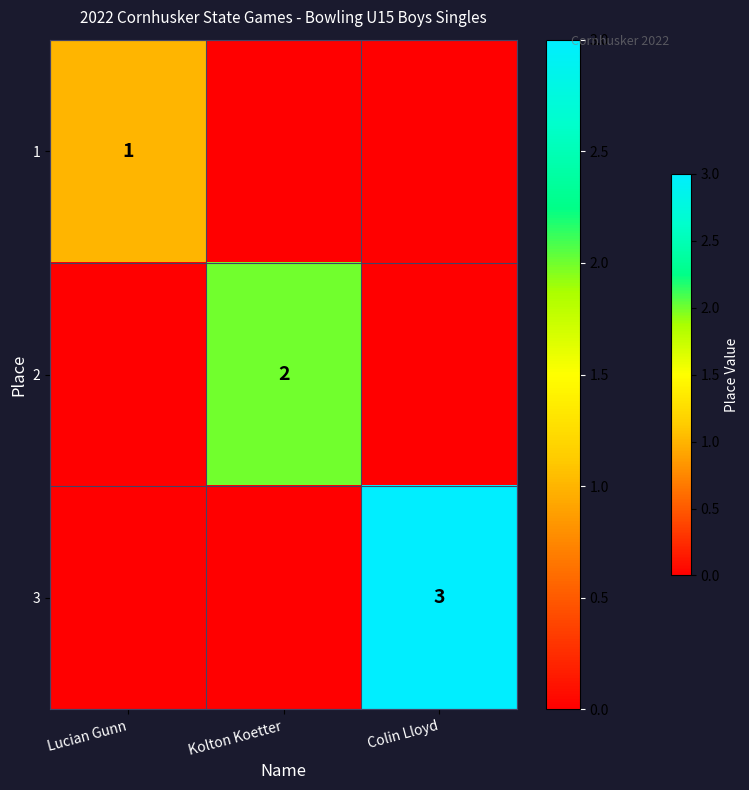

The value of 1 at Lucian Gunn is 1. True or false?

True